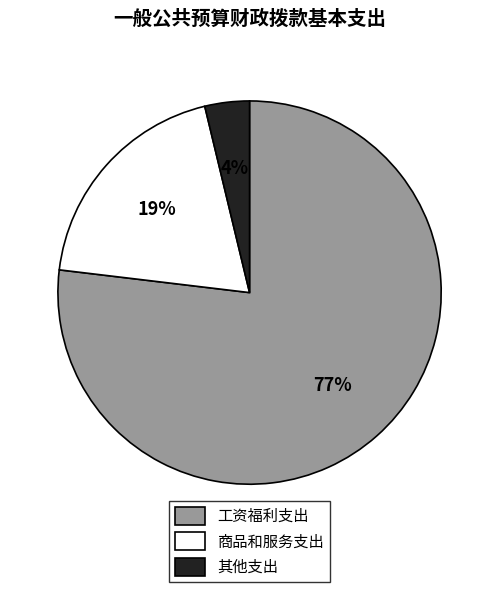

To the nearest percent, what is the average slice percentage?

33%